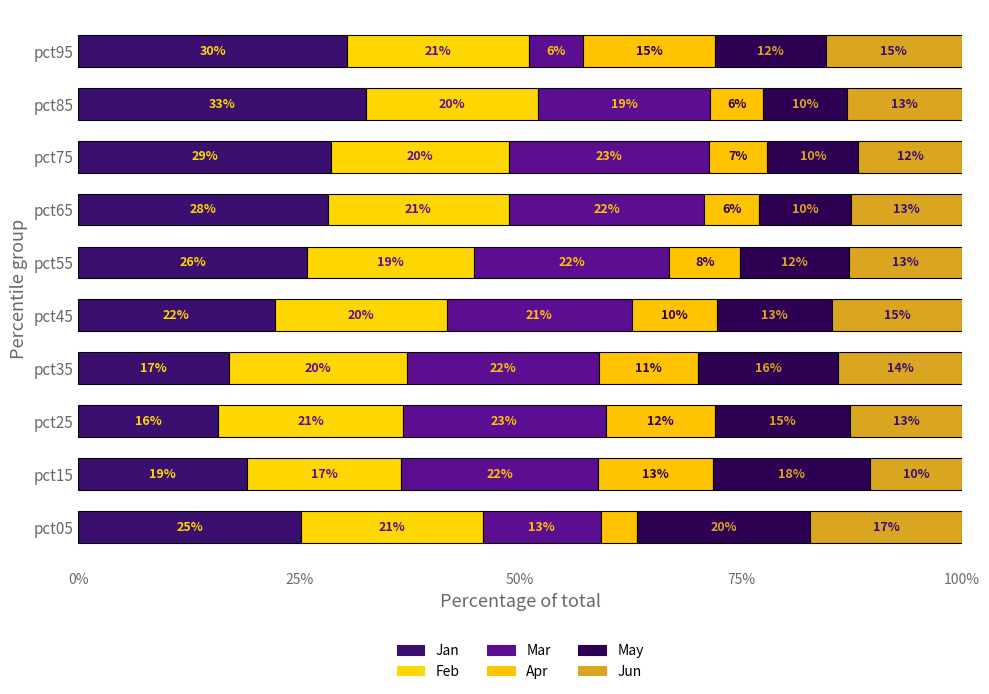

Which series has the widest spread of values?

Mar